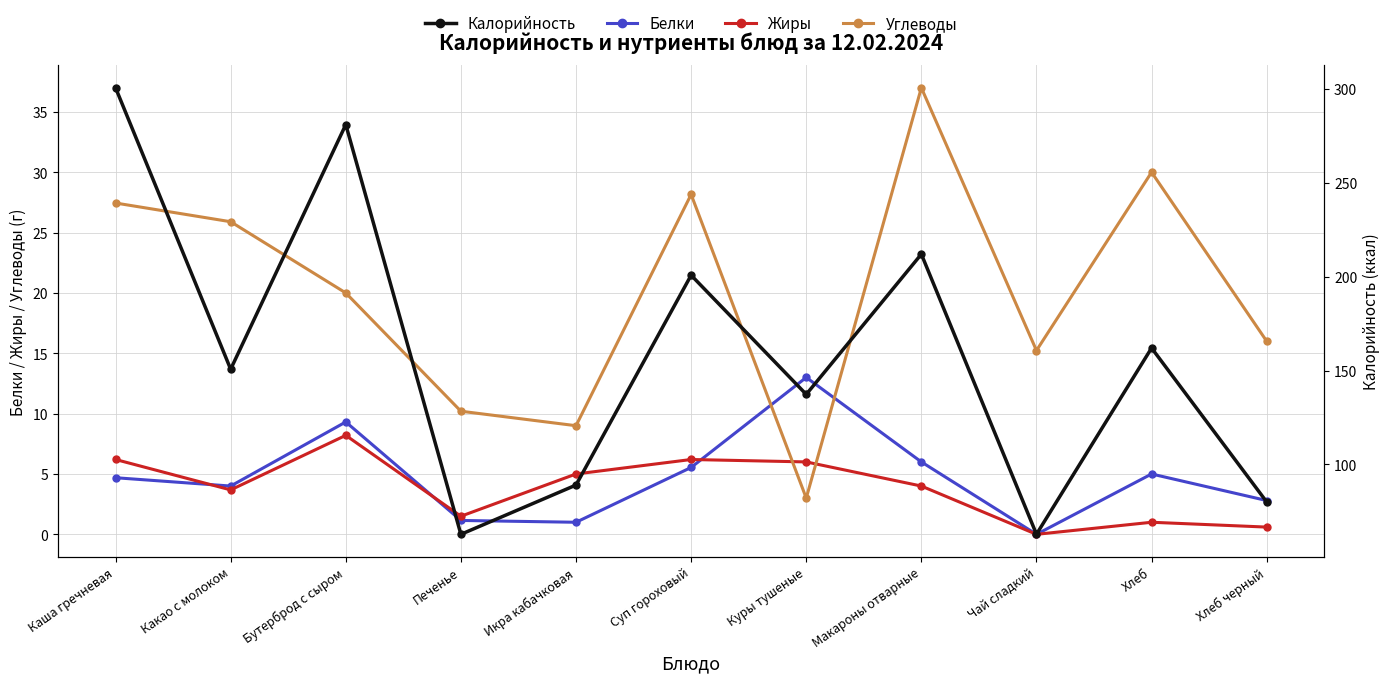

At which label is Калорийность closest to 181?

Хлеб